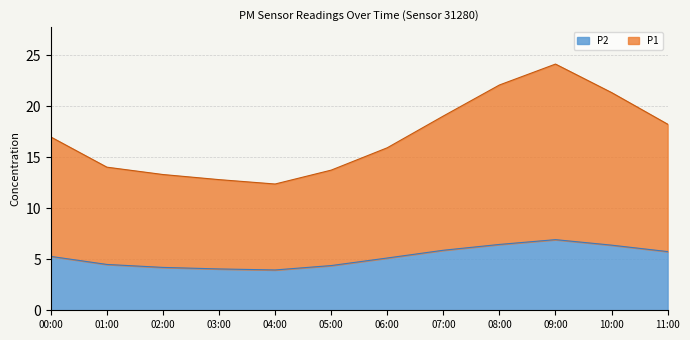

Which has a higher value, 07:00 or 03:00?

07:00